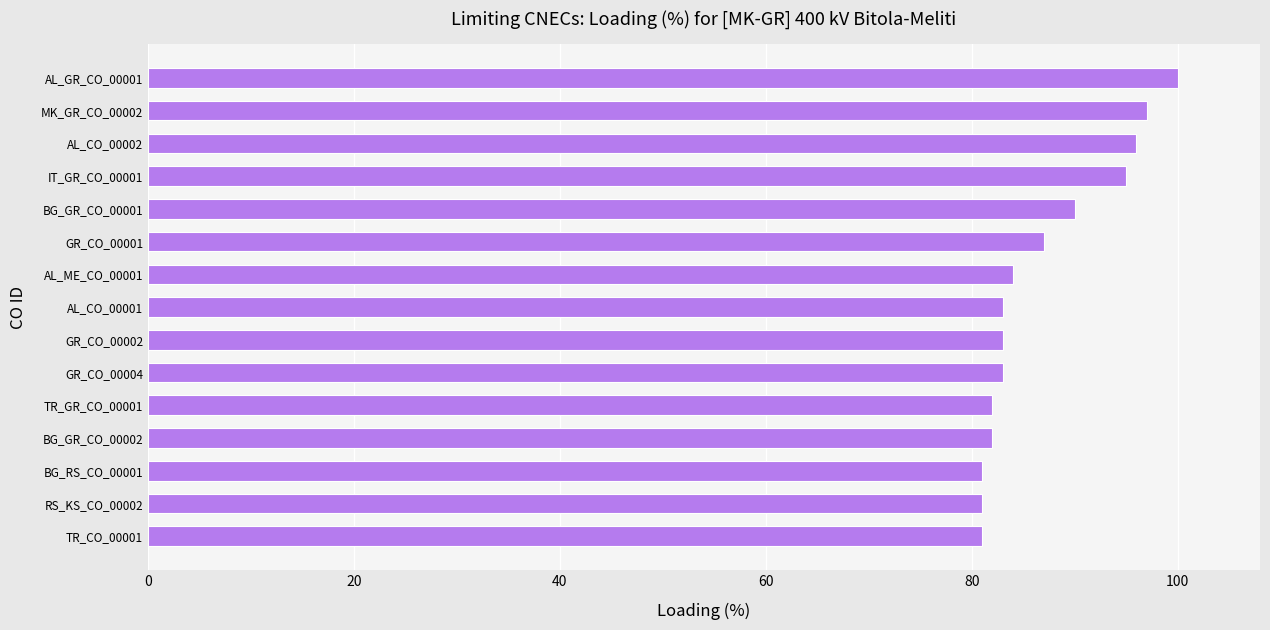

What is the smallest value displayed?

81